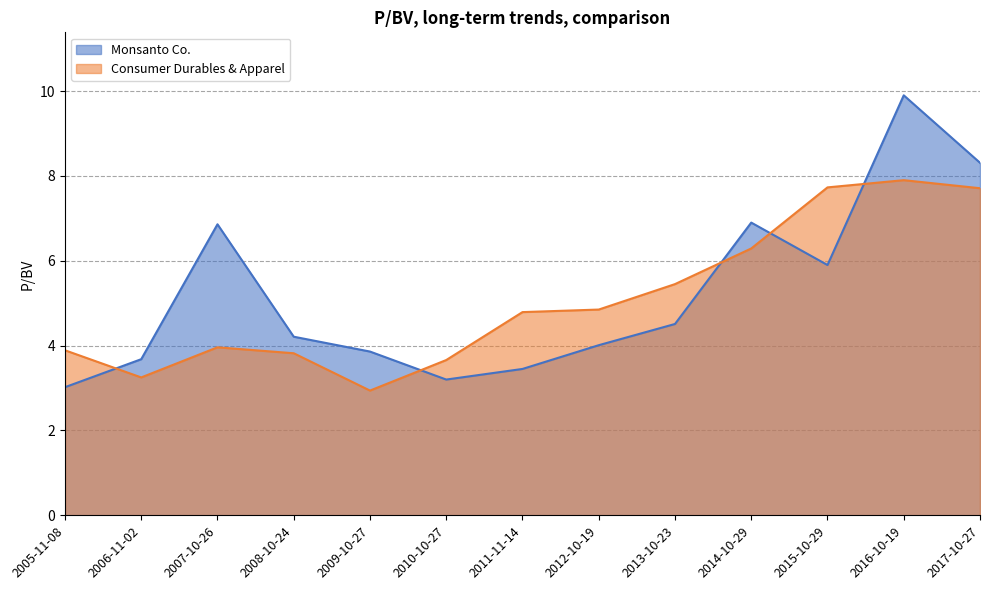

Reading right to left, list all the values displayed in this chart.

Monsanto Co.: 2005-11-08=3.0	2006-11-02=3.7	2007-10-26=6.9	2008-10-24=4.2	2009-10-27=3.9	2010-10-27=3.2	2011-11-14=3.5	2012-10-19=4.0	2013-10-23=4.5	2014-10-29=6.9	2015-10-29=5.9	2016-10-19=9.9	2017-10-27=8.3
Consumer Durables & Apparel: 2005-11-08=3.9	2006-11-02=3.2	2007-10-26=4.0	2008-10-24=3.8	2009-10-27=2.9	2010-10-27=3.7	2011-11-14=4.8	2012-10-19=4.8	2013-10-23=5.5	2014-10-29=6.3	2015-10-29=7.7	2016-10-19=7.9	2017-10-27=7.7